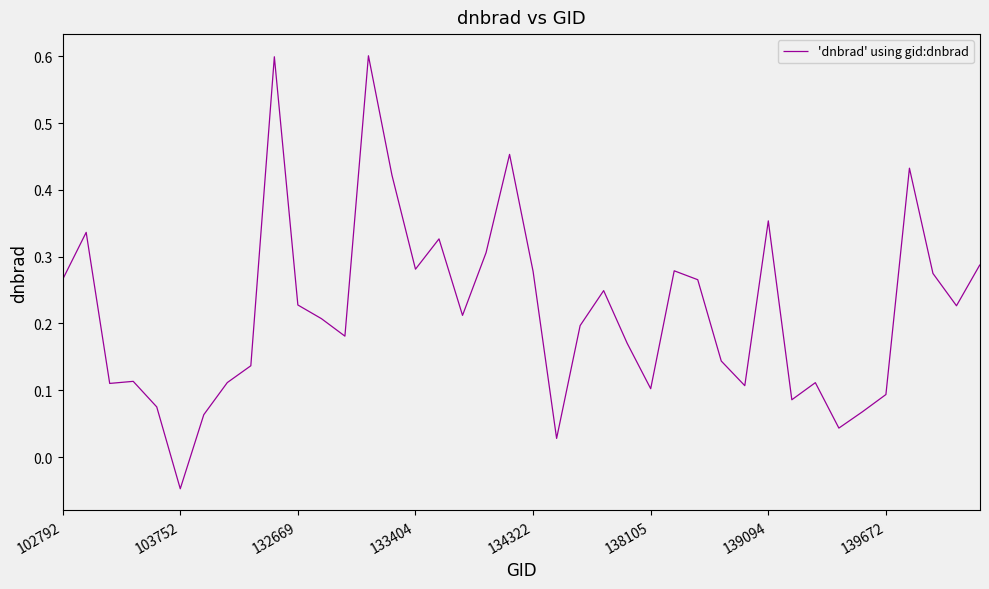

What is the sum of all values?

8.8